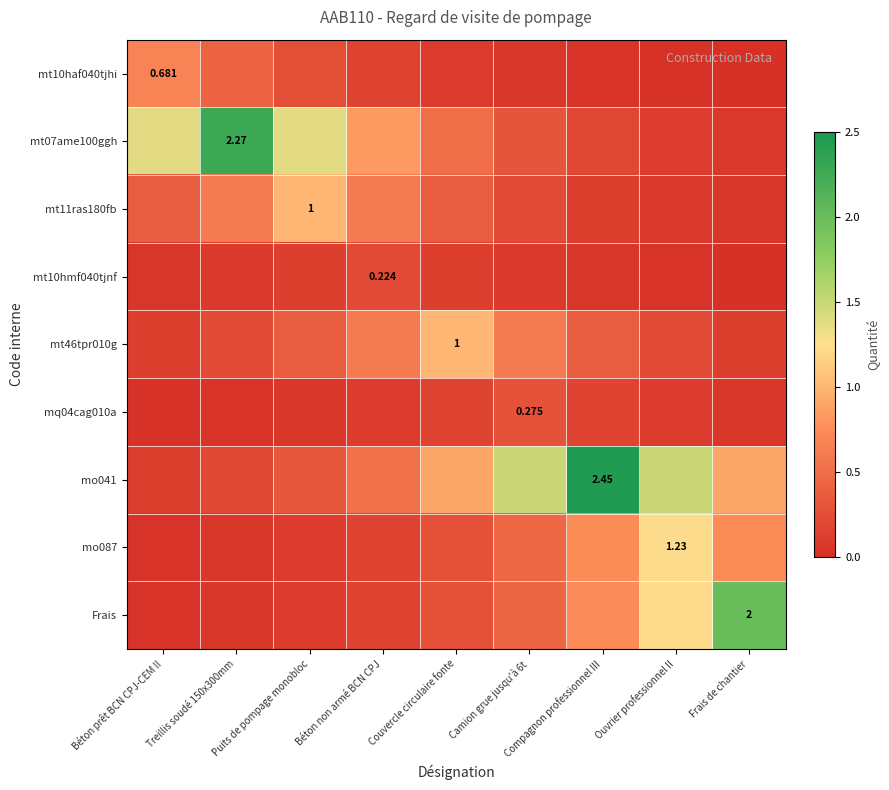

Which label corresponds to the largest value in the chart?

Compagnon professionnel III